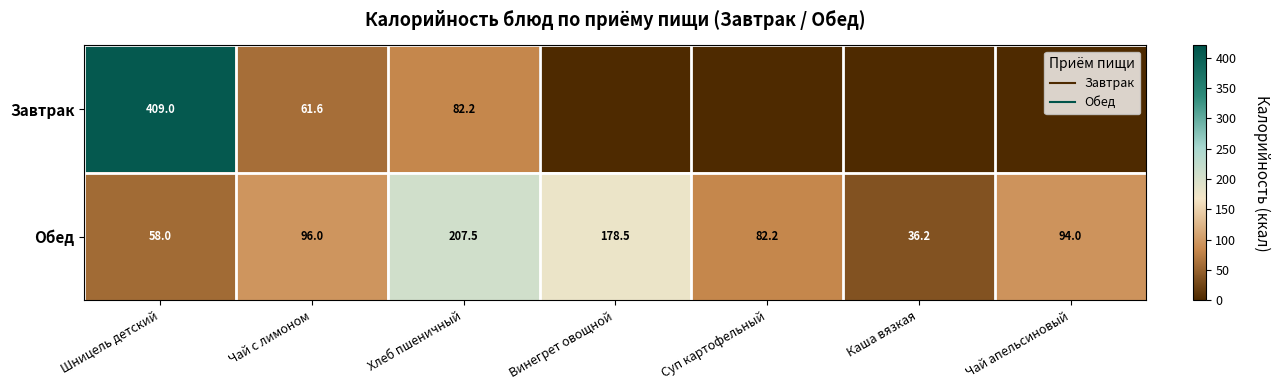

Is it true that Обед equals 53.6 at Каша вязкая?

False